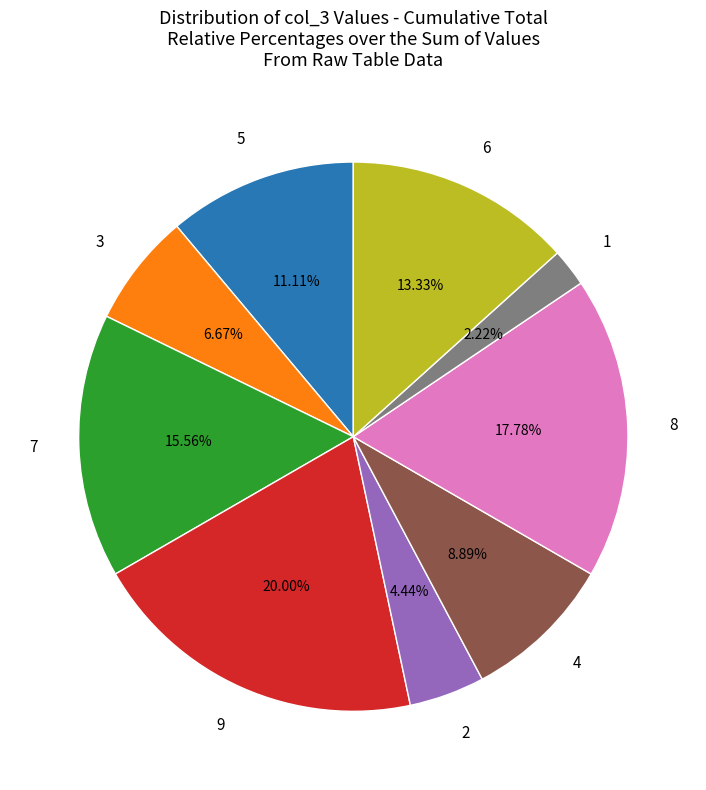

To the nearest percent, what portion does 1 represent?

2%